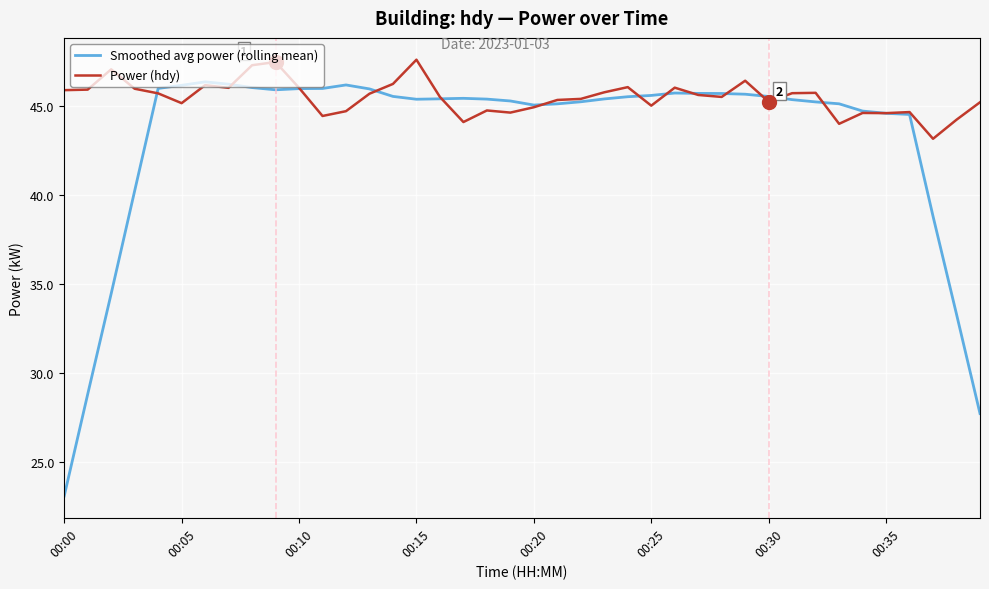

List the series in order of their overall mean, lowest first.

Smoothed avg power (rolling mean), Power (hdy)